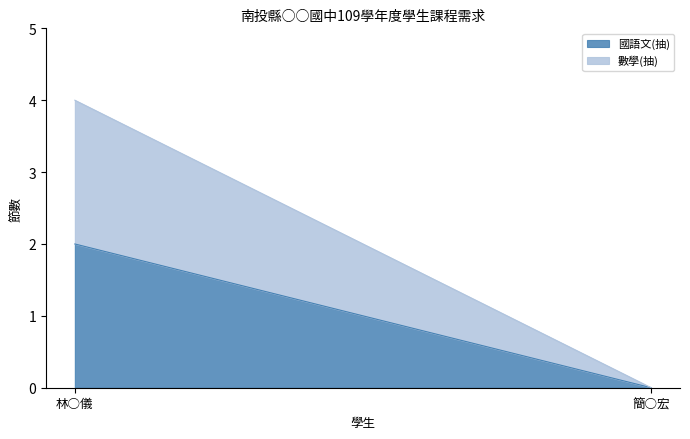

Which has a higher value, 簡○宏 or 林○儀?

林○儀